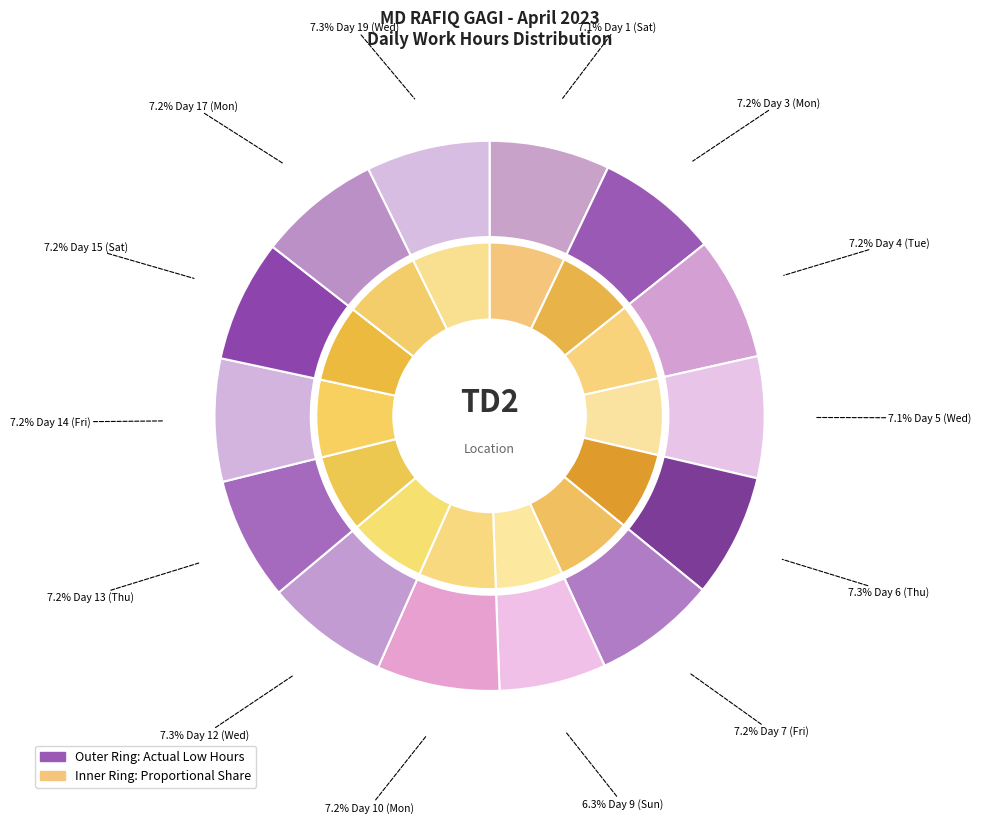

Does Day 12 (Wed) account for over 50% of the chart?

No